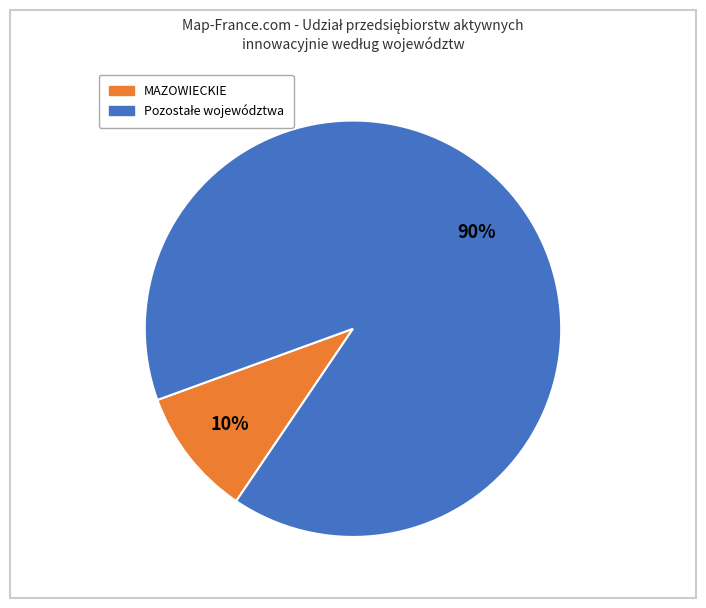

To the nearest percent, what is the average slice percentage?

50%